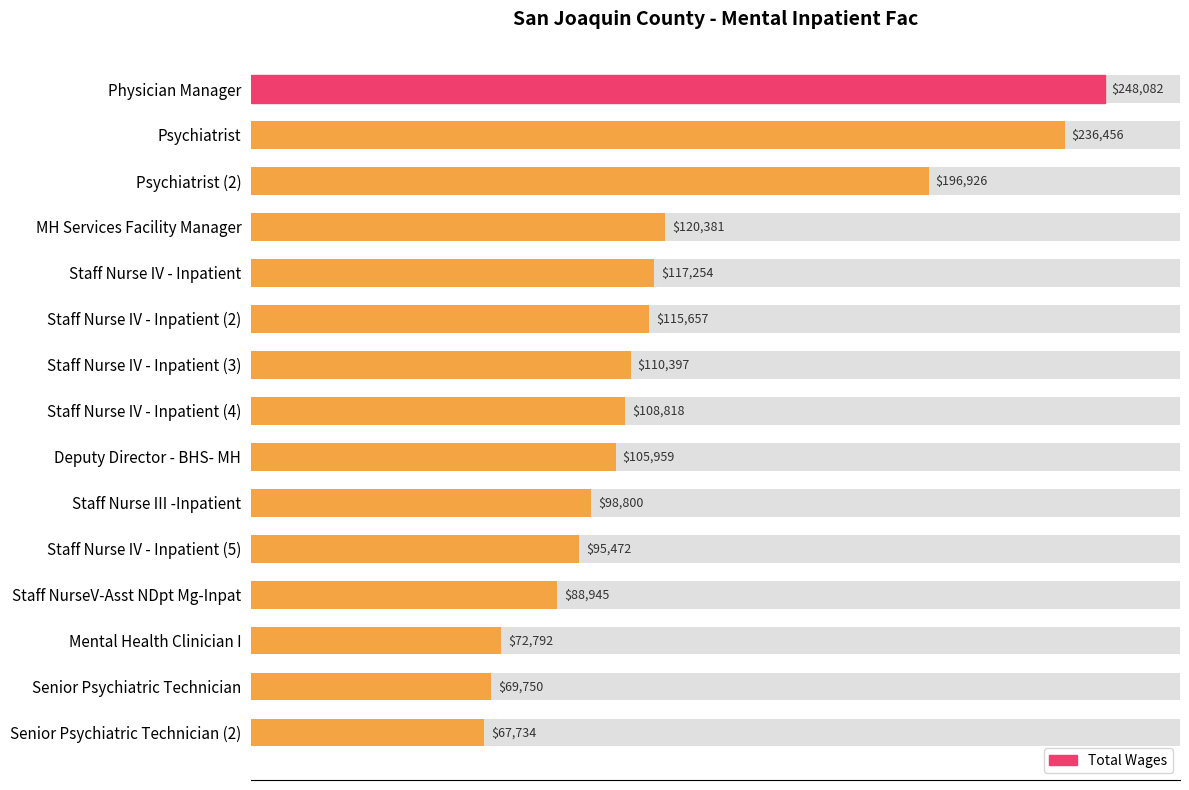

Does the chart contain any negative values?

No